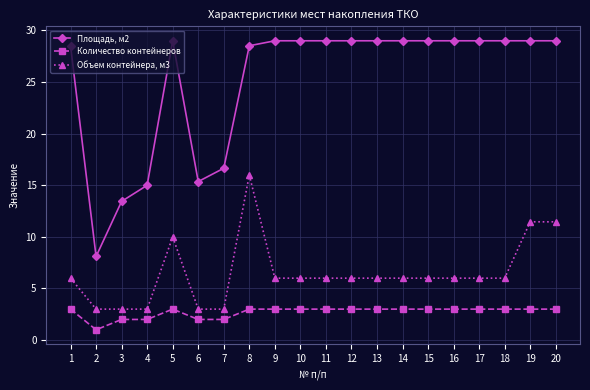

How many lines are shown in the chart?

3